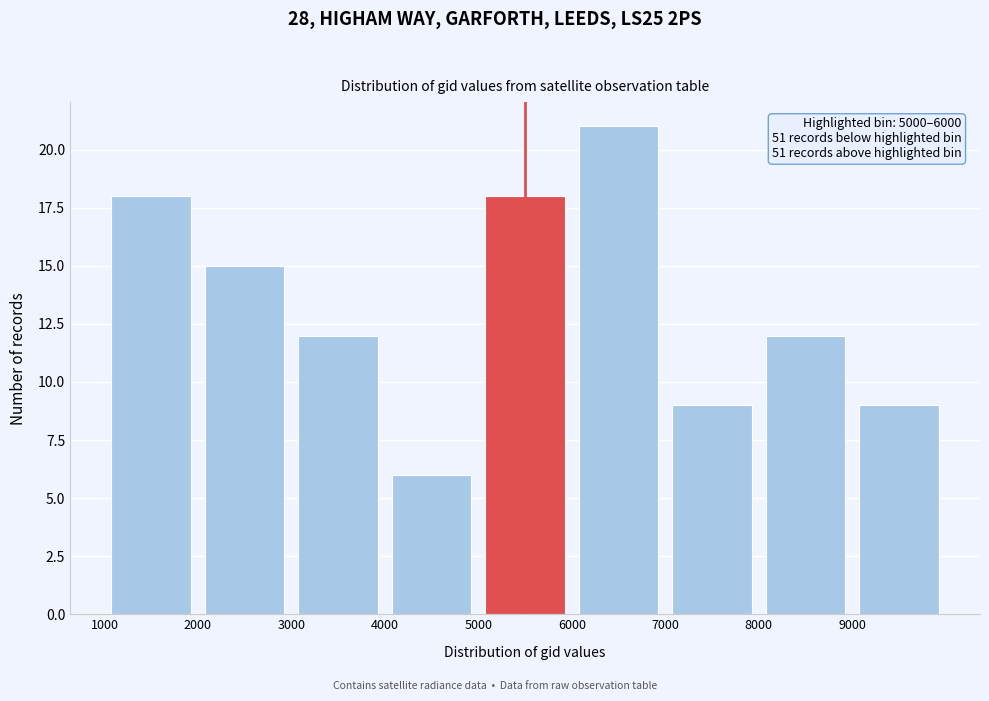

Over which range of the x-axis is the bar tallest?

6000 to 7000